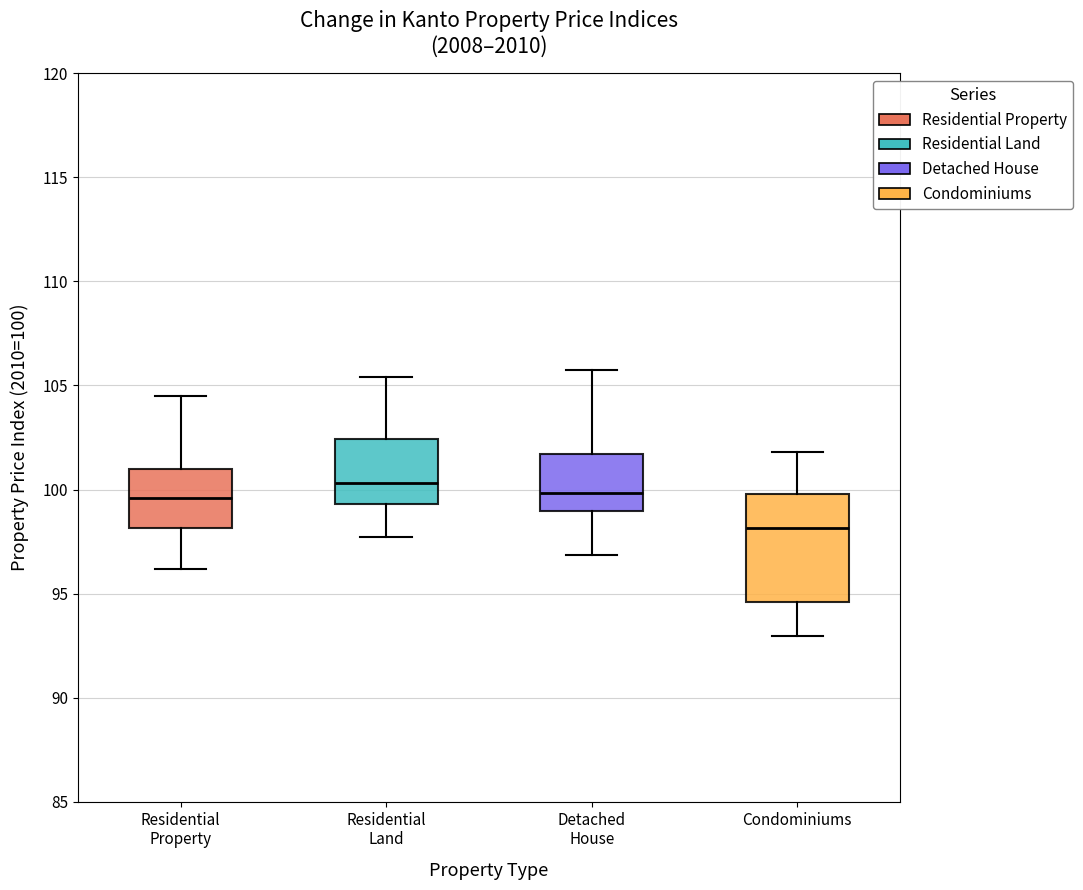

Reading left to right, transcribe this box plot: for each box, give where its median line is, the range the box spans, and where its two whiskers end, as read against the y-axis. The values are not printed on the chart, so give them approximately, as read against the axis.

Residential Property: median 99.5, box 98.0 to 101.0, whiskers 96.0 to 104.5
Residential Land: median 100.5, box 99.5 to 102.5, whiskers 97.5 to 105.5
Detached House: median 100.0, box 99.0 to 101.5, whiskers 97.0 to 105.5
Condominiums: median 98.0, box 94.5 to 100.0, whiskers 93.0 to 102.0